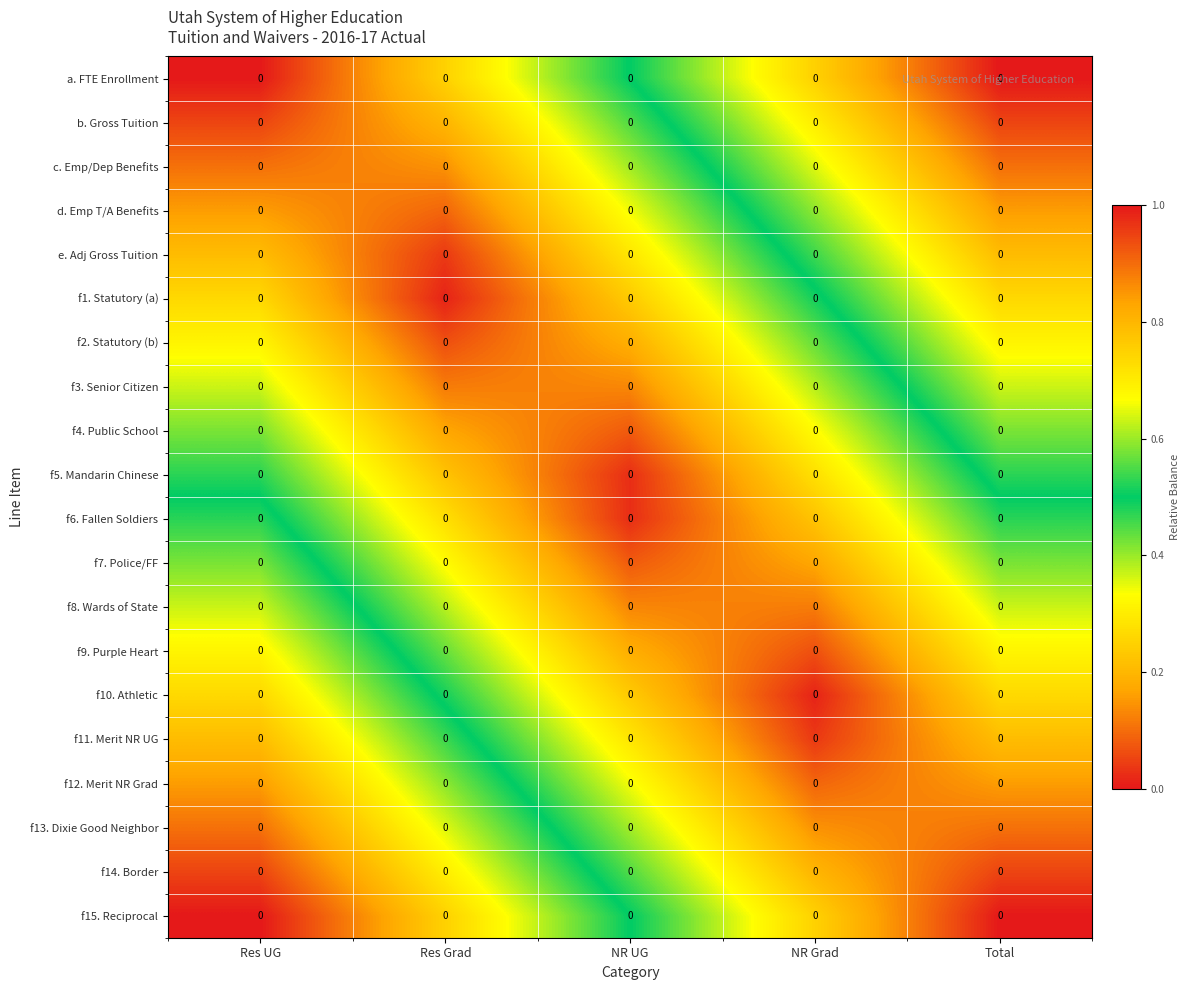

Rank the series at Total from lowest to highest value.

f15. Reciprocal, f14. Border, f13. Dixie Good Neighbor, f12. Merit NR Grad, f11. Merit NR UG, f10. Athletic, f9. Purple Heart, f8. Wards of State, f7. Police/FF, f6. Fallen Soldiers, f5. Mandarin Chinese, f4. Public School, f3. Senior Citizen, f2. Statutory (b), f1. Statutory (a), e. Adj Gross Tuition, d. Emp T/A Benefits, c. Emp/Dep Benefits, b. Gross Tuition, a. FTE Enrollment